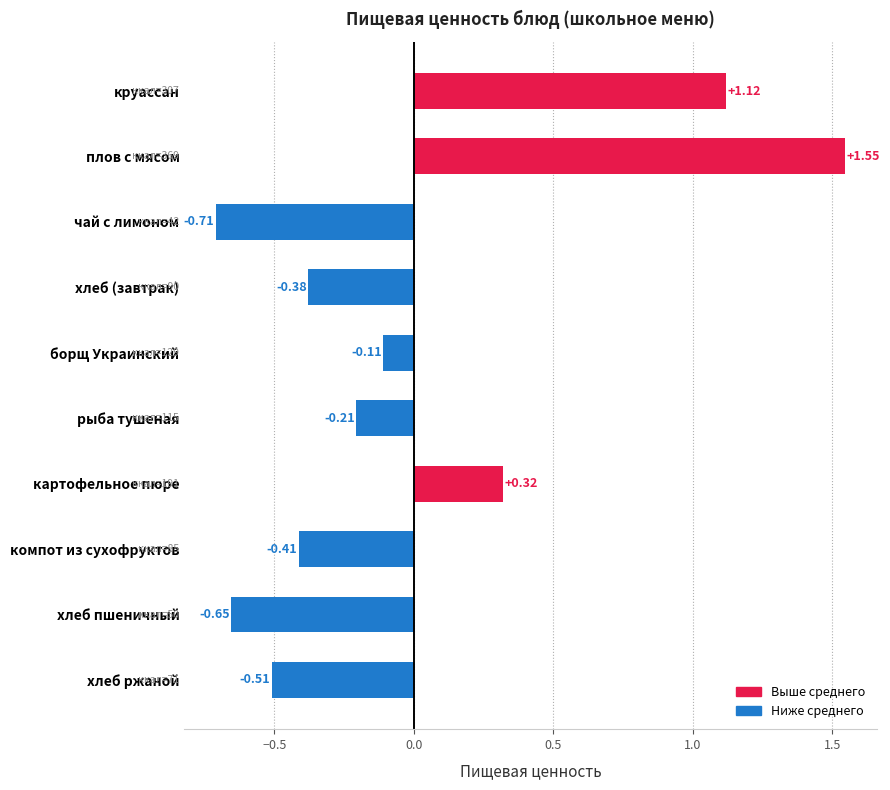

Rank the categories by value from lowest to highest.

чай с лимоном, хлеб пшеничный, хлеб ржаной, компот из сухофруктов, хлеб (завтрак), рыба тушеная, борщ Украинский, картофельное пюре, круассан, плов с мясом